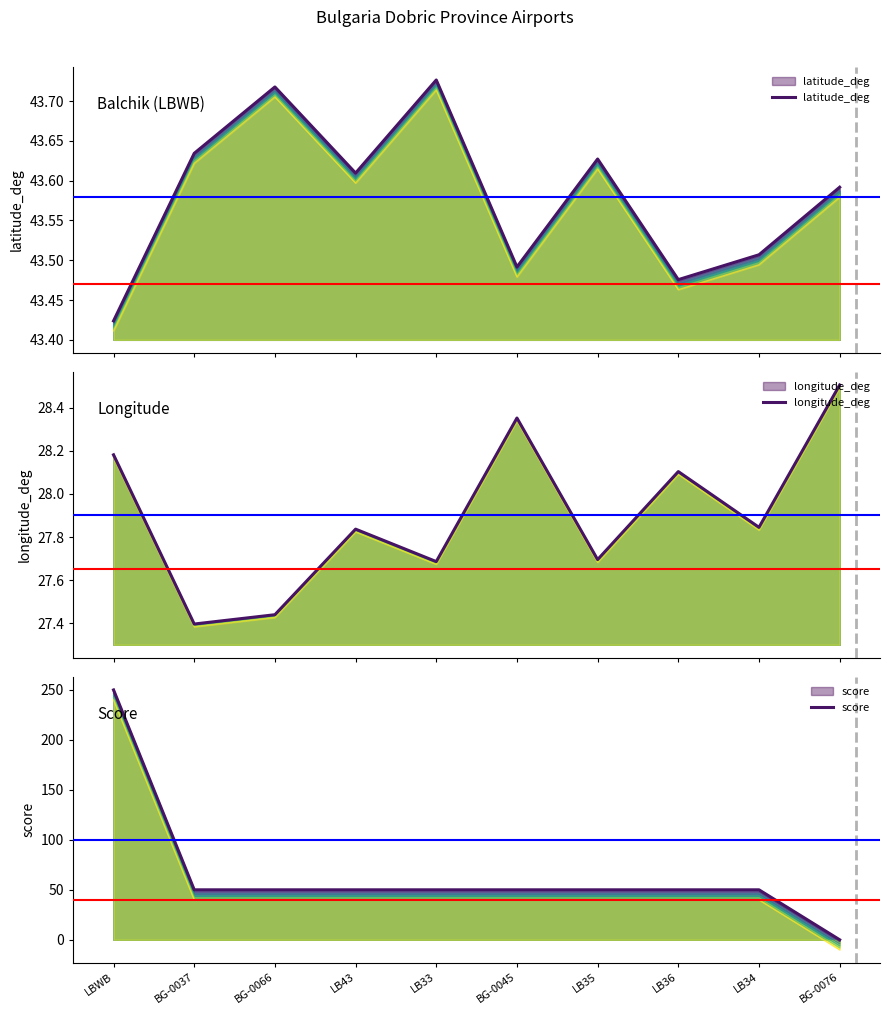

True or false: longitude_deg and latitude_deg cross at least once.

False